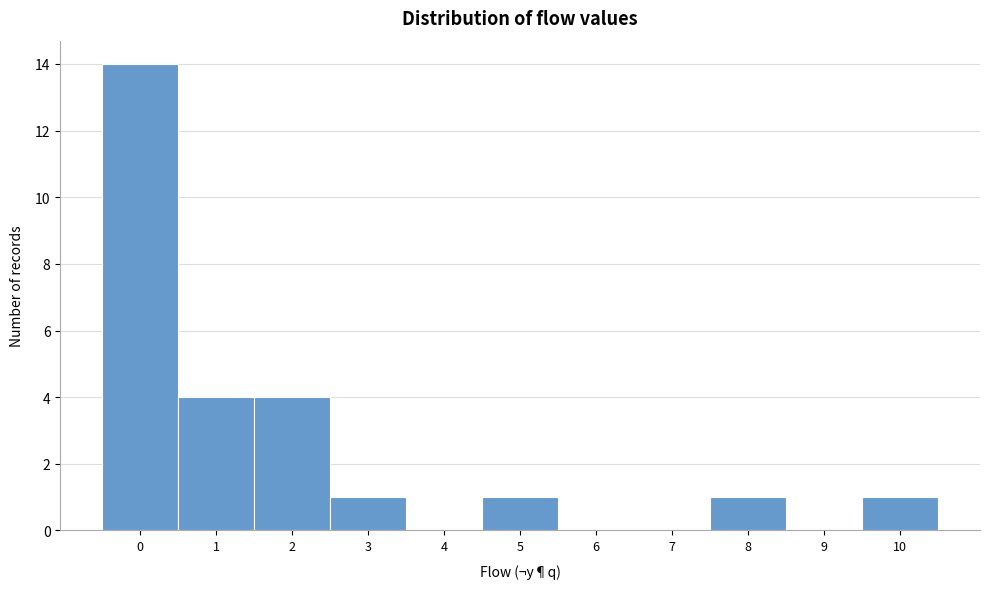

How tall is the bar that spans 0.5 to 1.5 on the x-axis? The values are not printed on the chart, so give them approximately, as read against the axis.

4